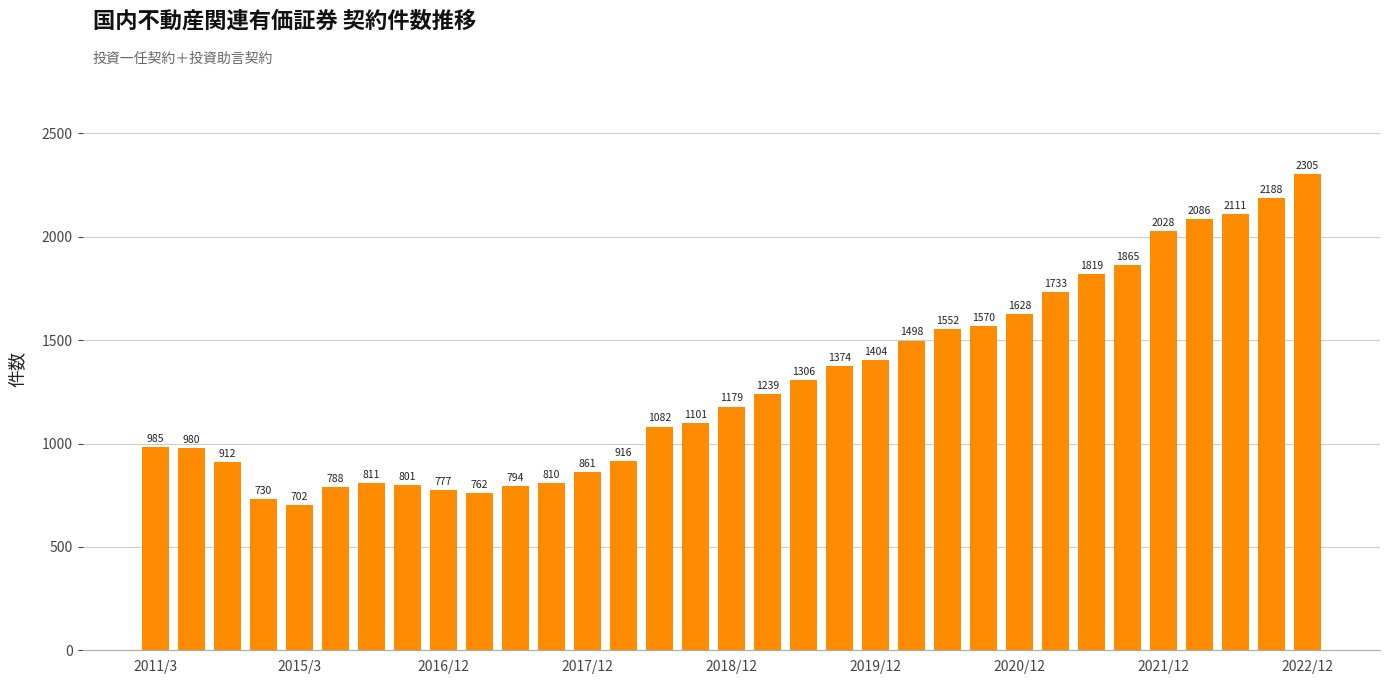

What is the sum of all values?

42697